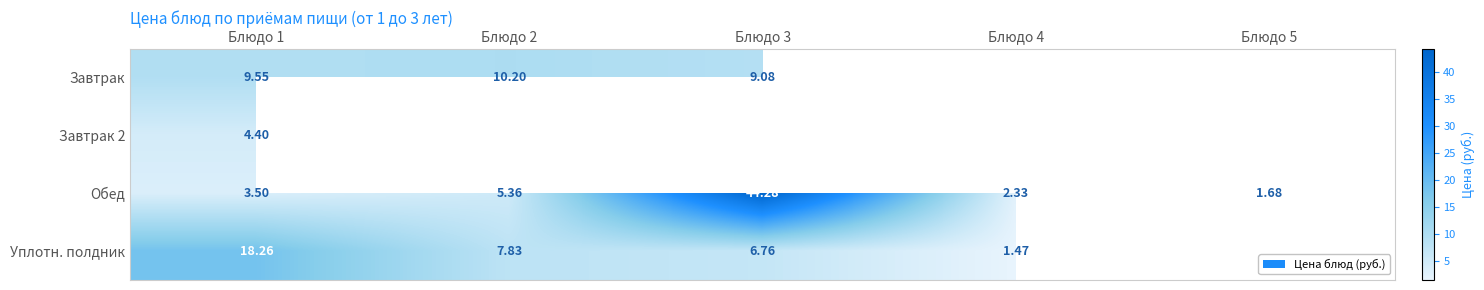

Is it true that Завтрак equals 0.0 at Блюдо 5?

True